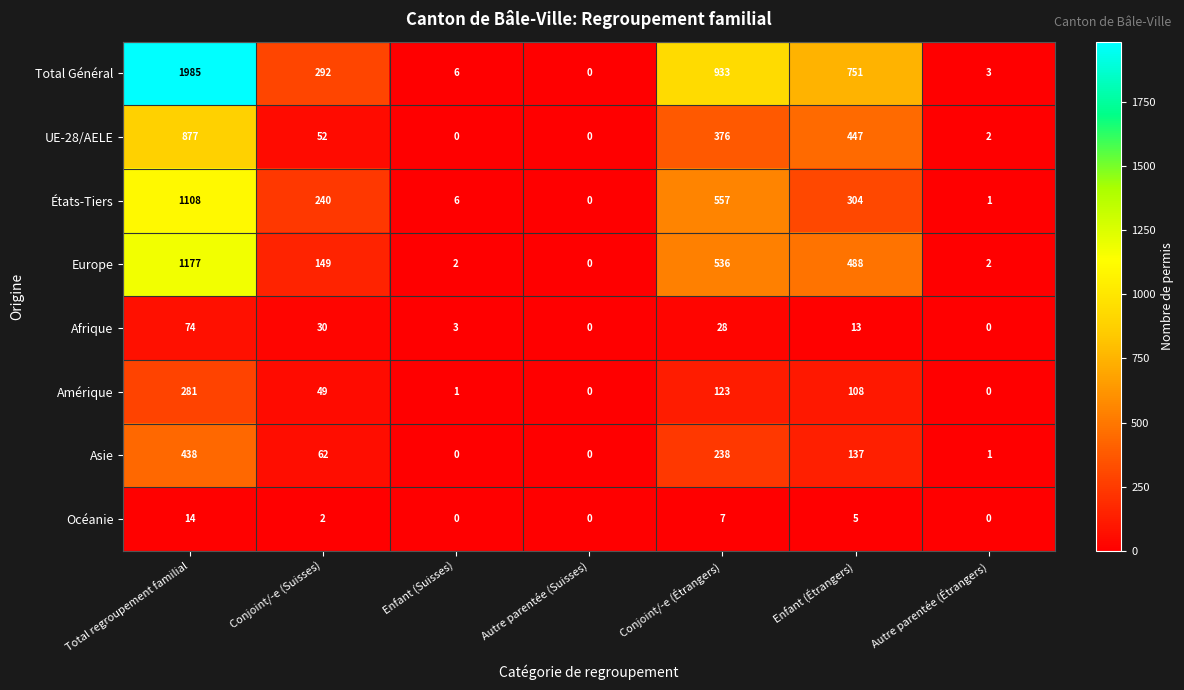

At which category does the chart reach its peak across all series?

Total regroupement familial